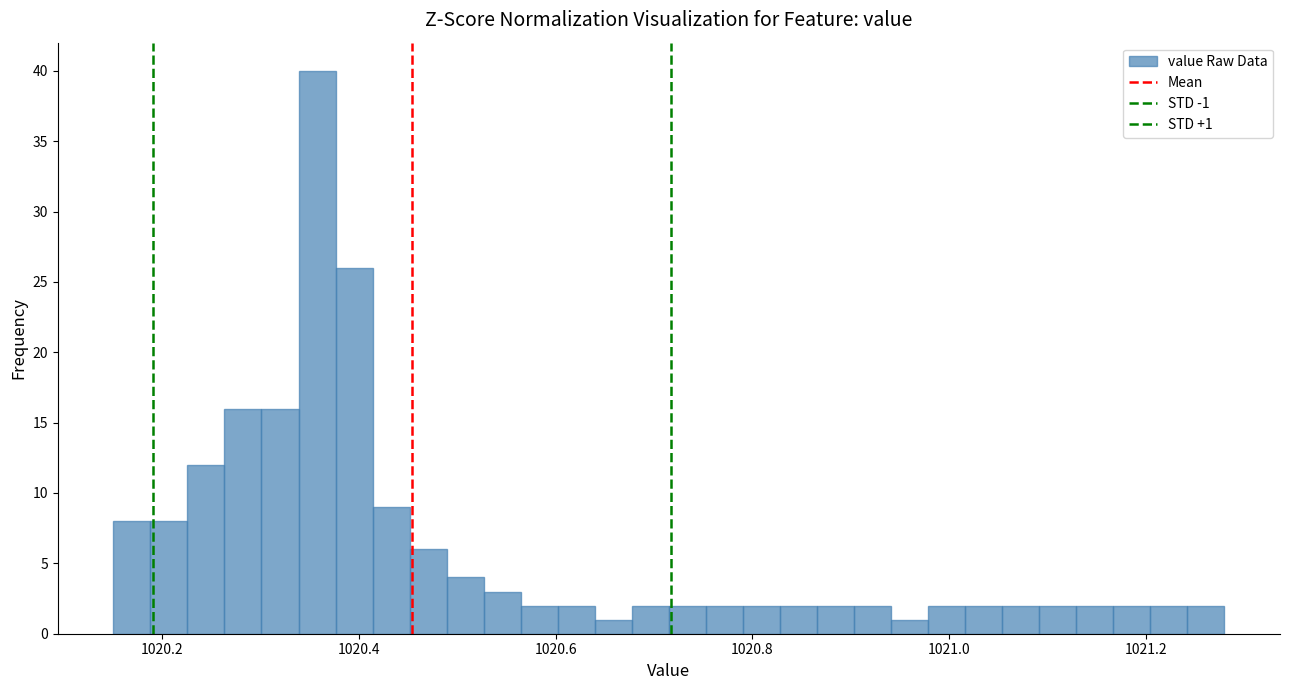

Around what value on the x-axis is the tallest bar? Give the approximate position of its centre, as read against the axis.

1020.36